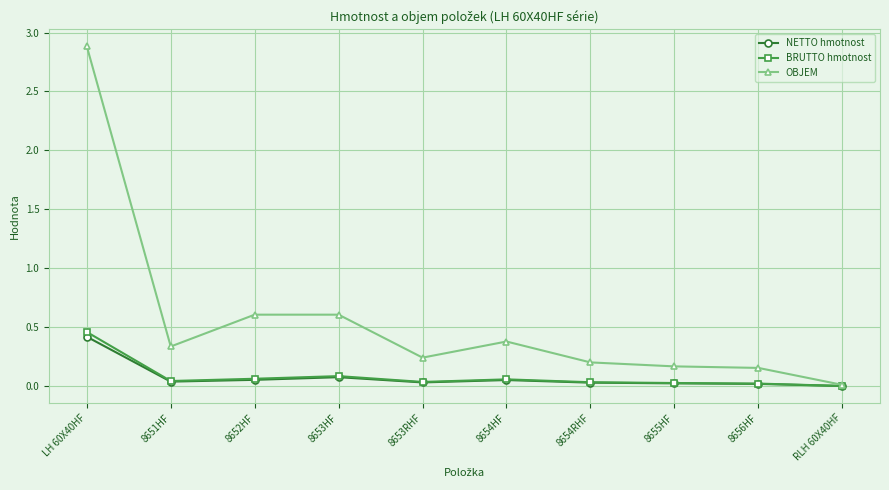

At which category does OBJEM reach its first local valley?

8651HF